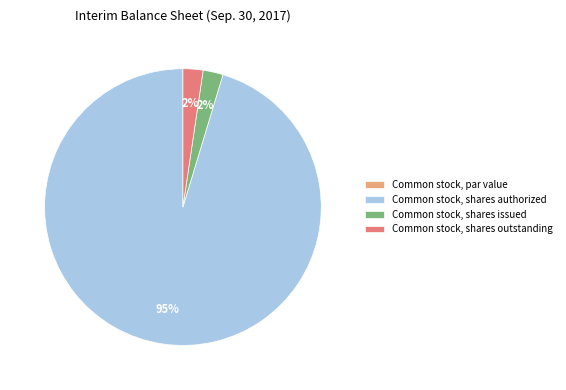

Does any single category account for the majority?

Yes